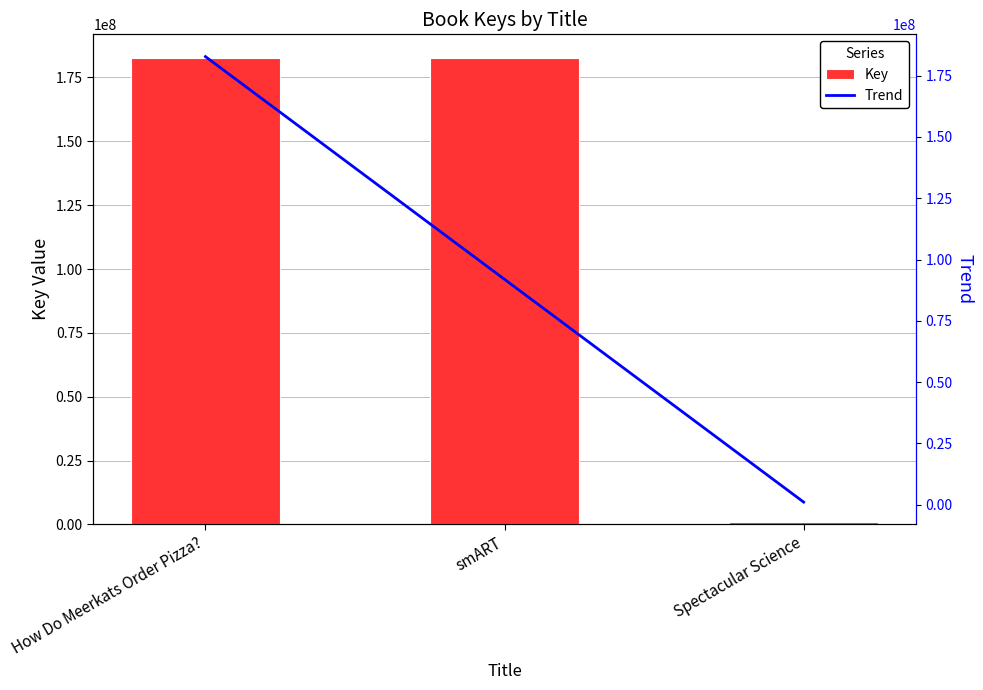

How many data points in Key are less than 182637409?

1